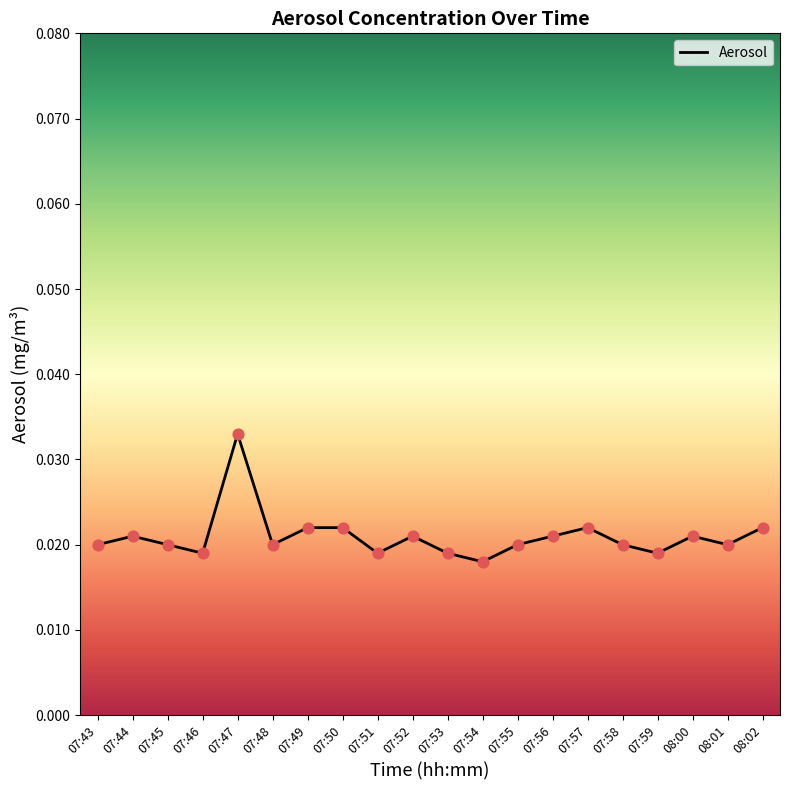

Between 07:56 and 07:46, which is larger?

07:56